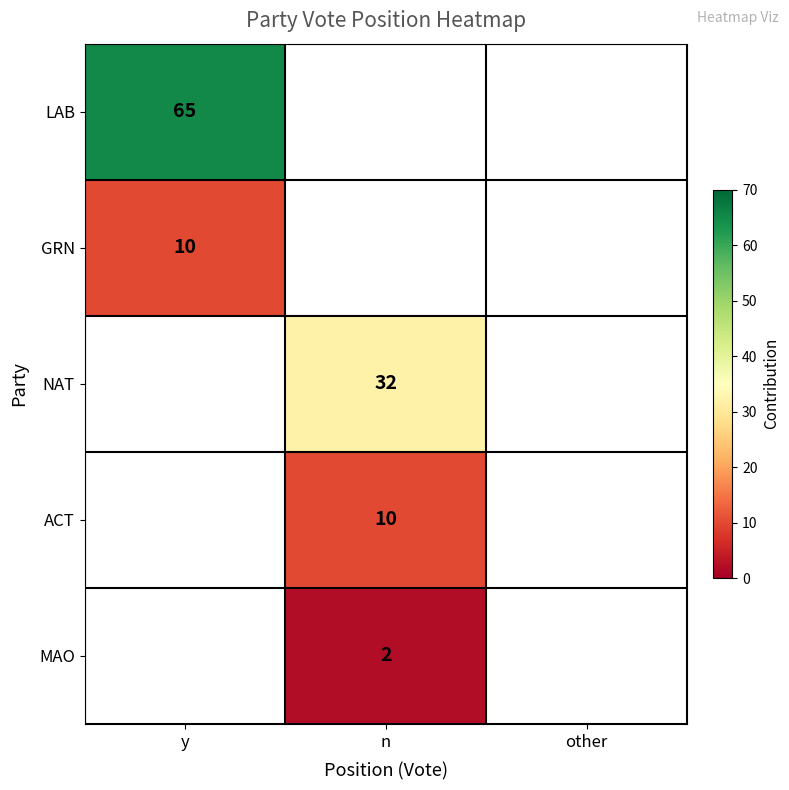

The value of NAT at other is -22. True or false?

False